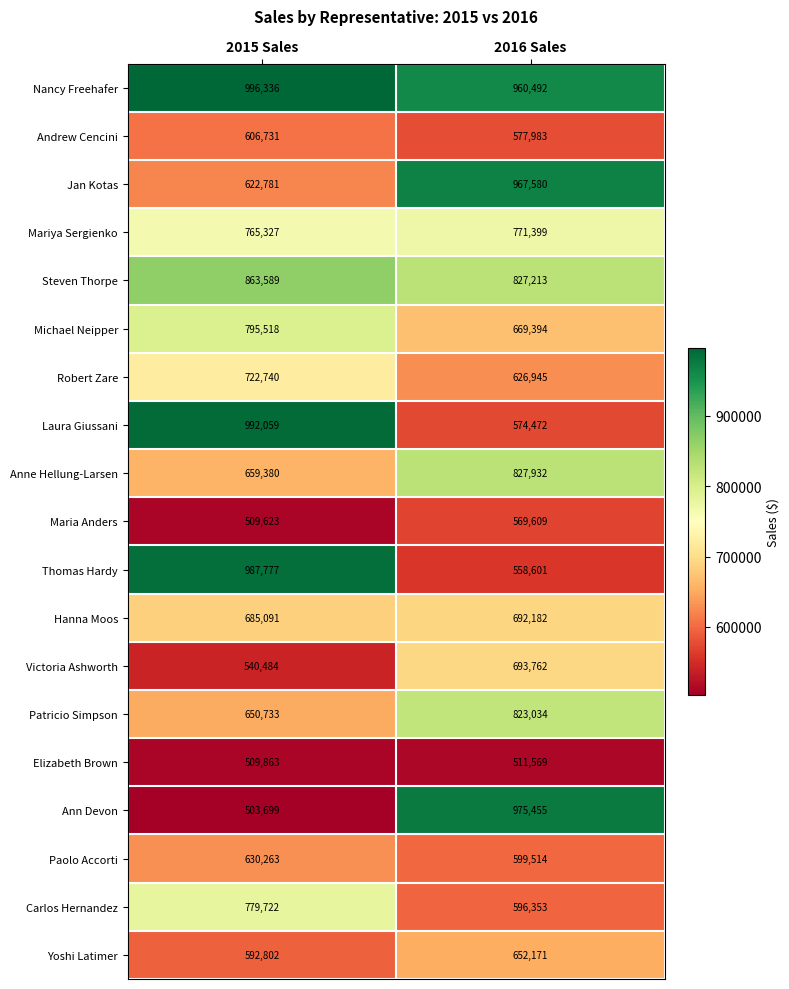

The value of Anne Hellung-Larsen at 2016 Sales is 827932. True or false?

True